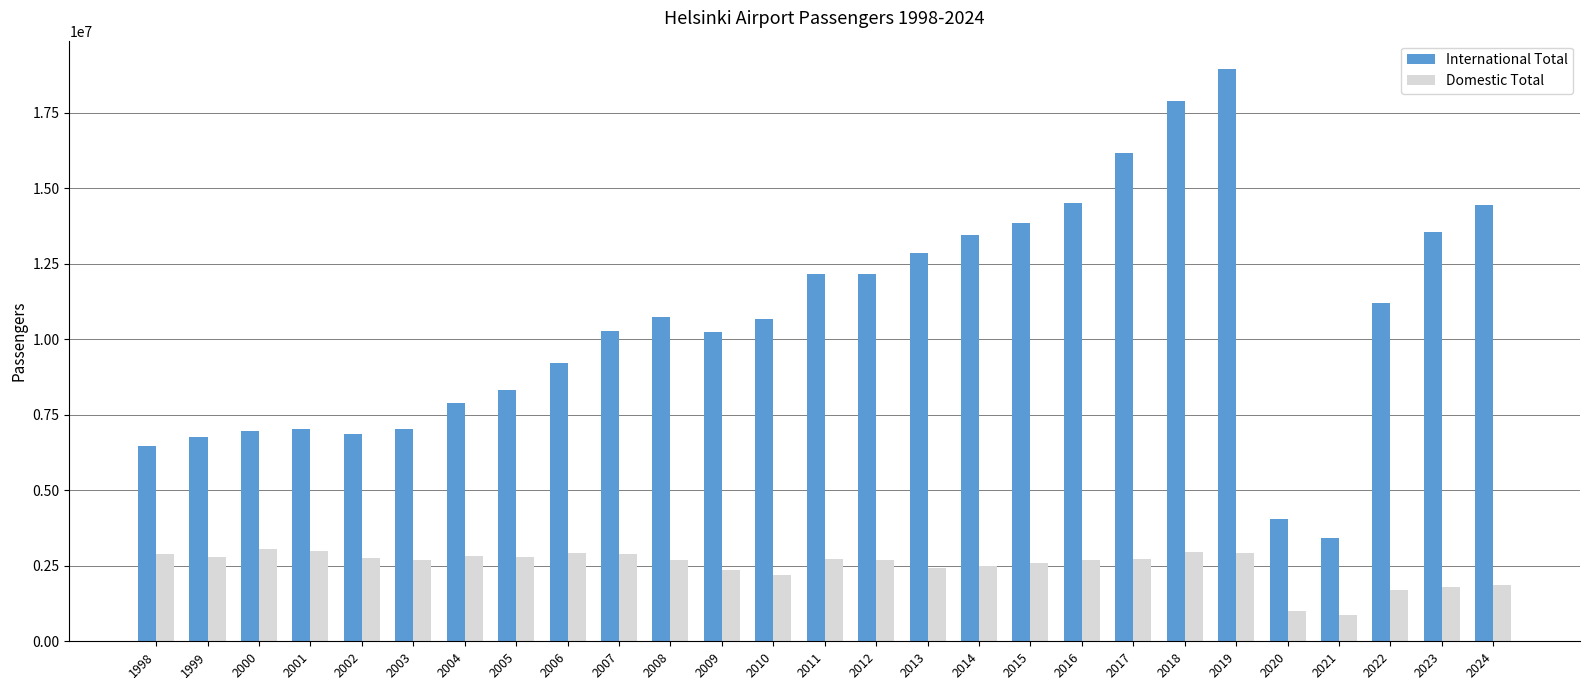

How many data points does each series have?

27